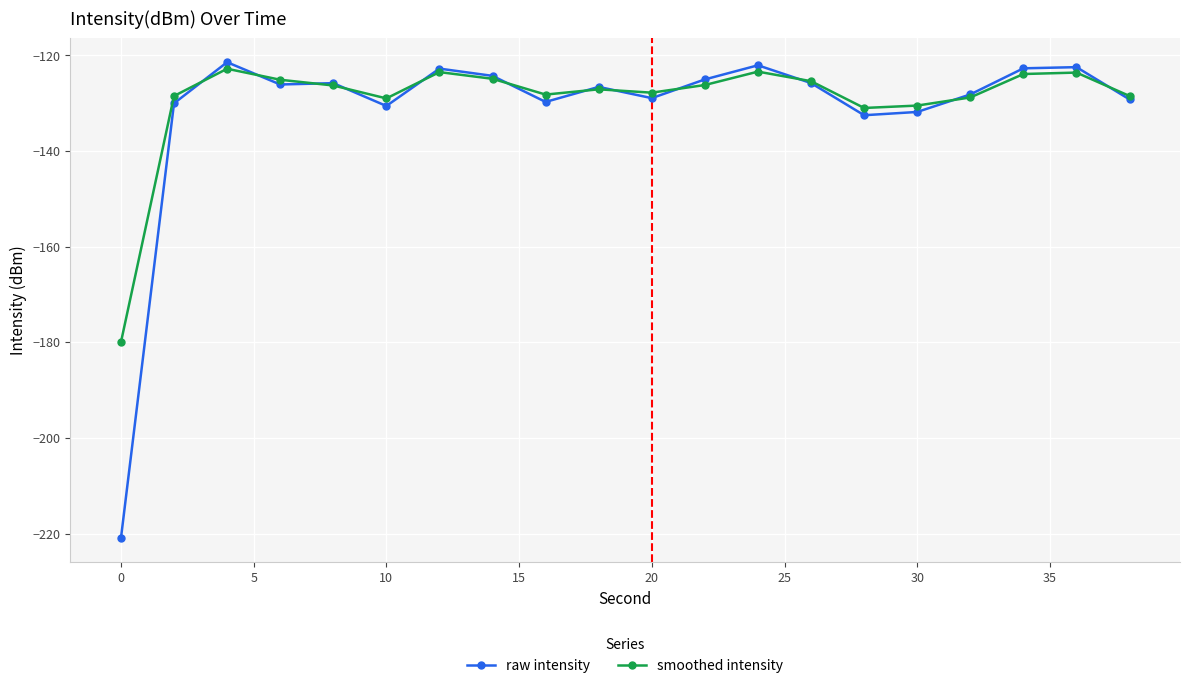

What is the minimum value shown in the chart?

-221.0